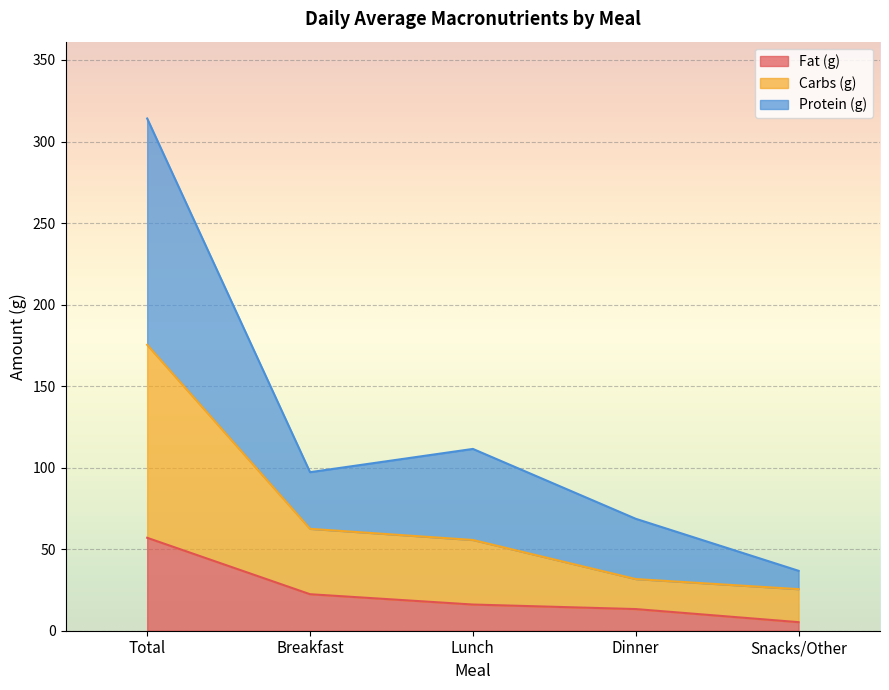

Which series has the widest spread of values?

Protein (g)